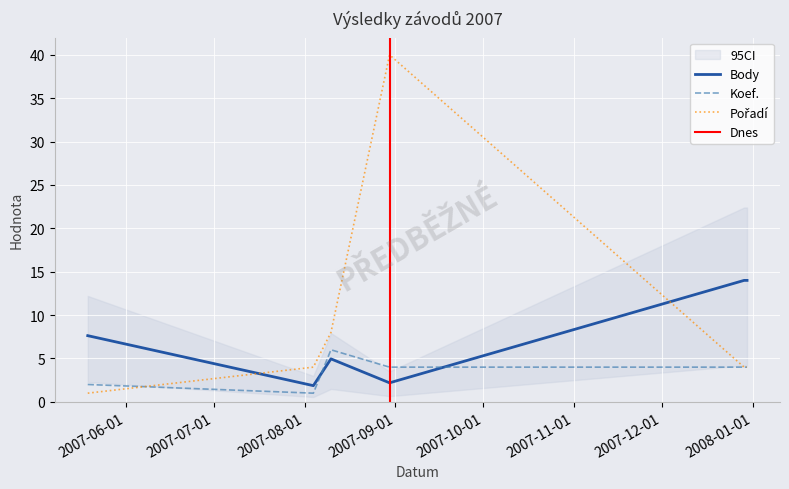

Rank the categories by Koef. value from lowest to highest.

2007-08-04, 2007-05-19, 2007-08-30, 2007-12-29, 2007-12-30, 2007-08-10